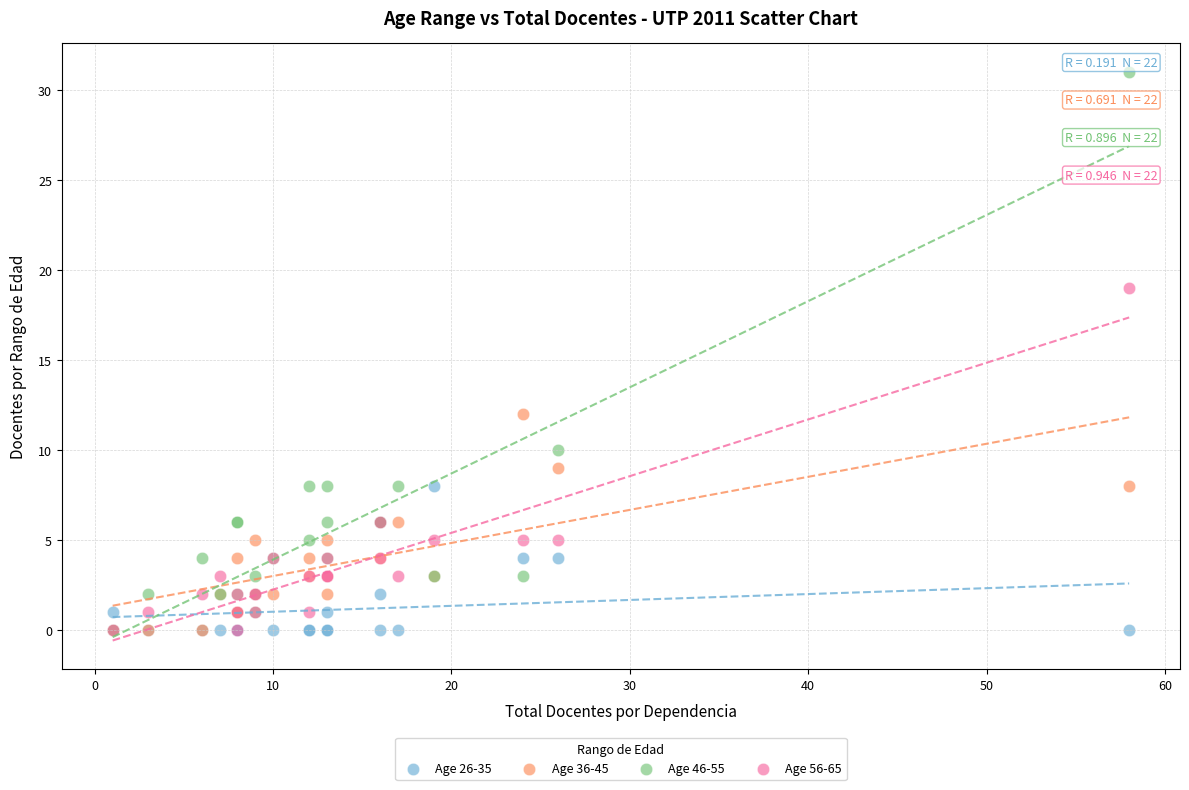

Across all series, what Y value is closest to 15?

12